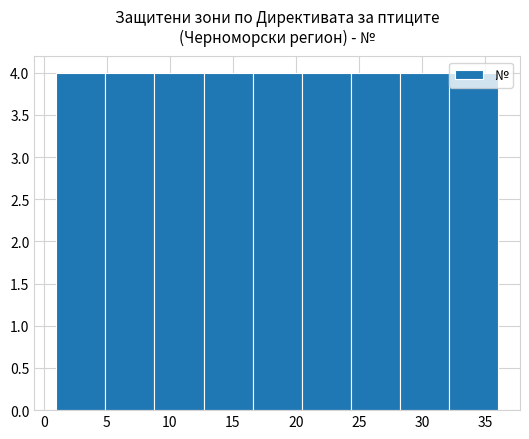

Reading left to right, list every bar in this chart as the range it spans on the x-axis followed by its height. Neither the bar edges nor the heights are printed on the chart, so give them approximately, as read against the axes.

1.0 to 5.0: 4
5.0 to 9.0: 4
9.0 to 12.5: 4
12.5 to 16.5: 4
16.5 to 20.5: 4
20.5 to 24.5: 4
24.5 to 28.0: 4
28.0 to 32.0: 4
32.0 to 36.0: 4